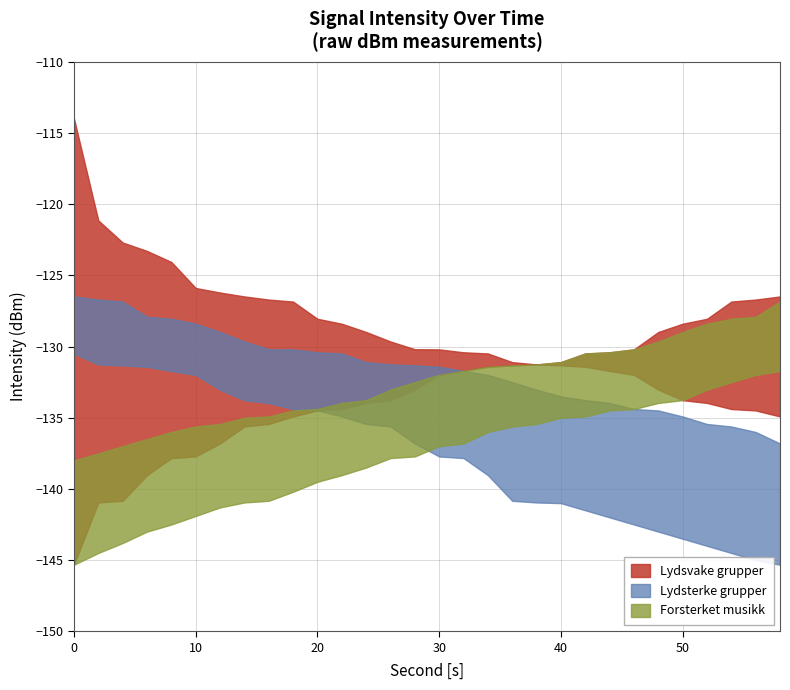

How many categories are shown in the chart?

30